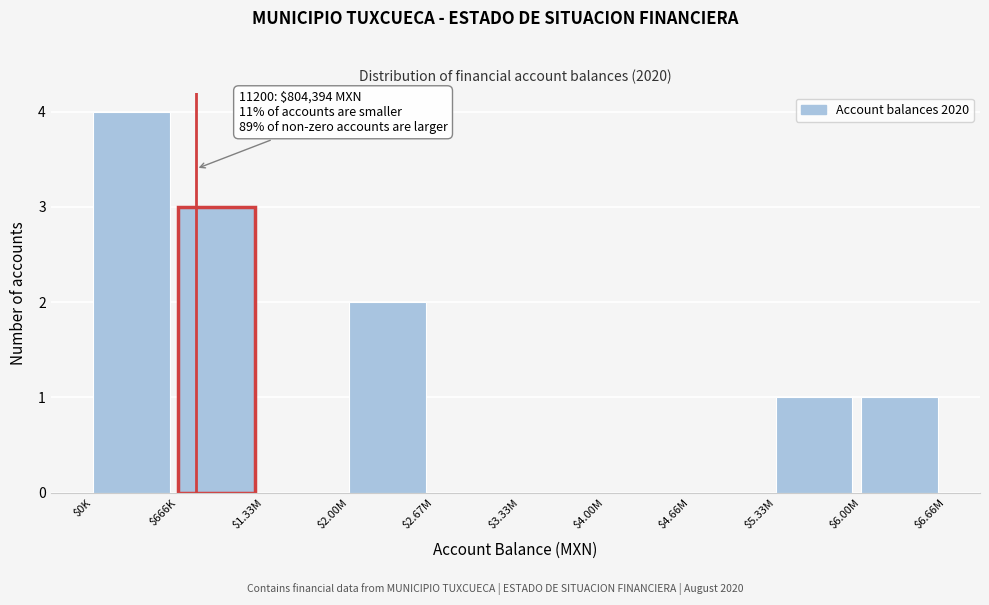

True or false: the data shows 0 at $4.00M.

True